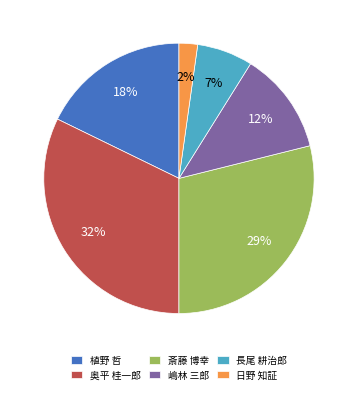

What is the largest slice in the pie chart?

奥平 桂一郎